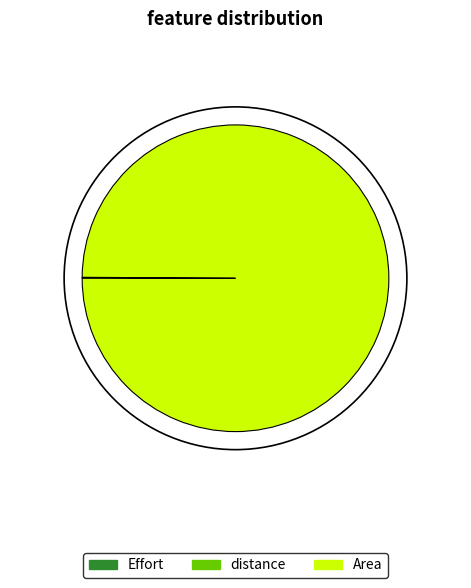

Is there a majority slice in this chart?

Yes